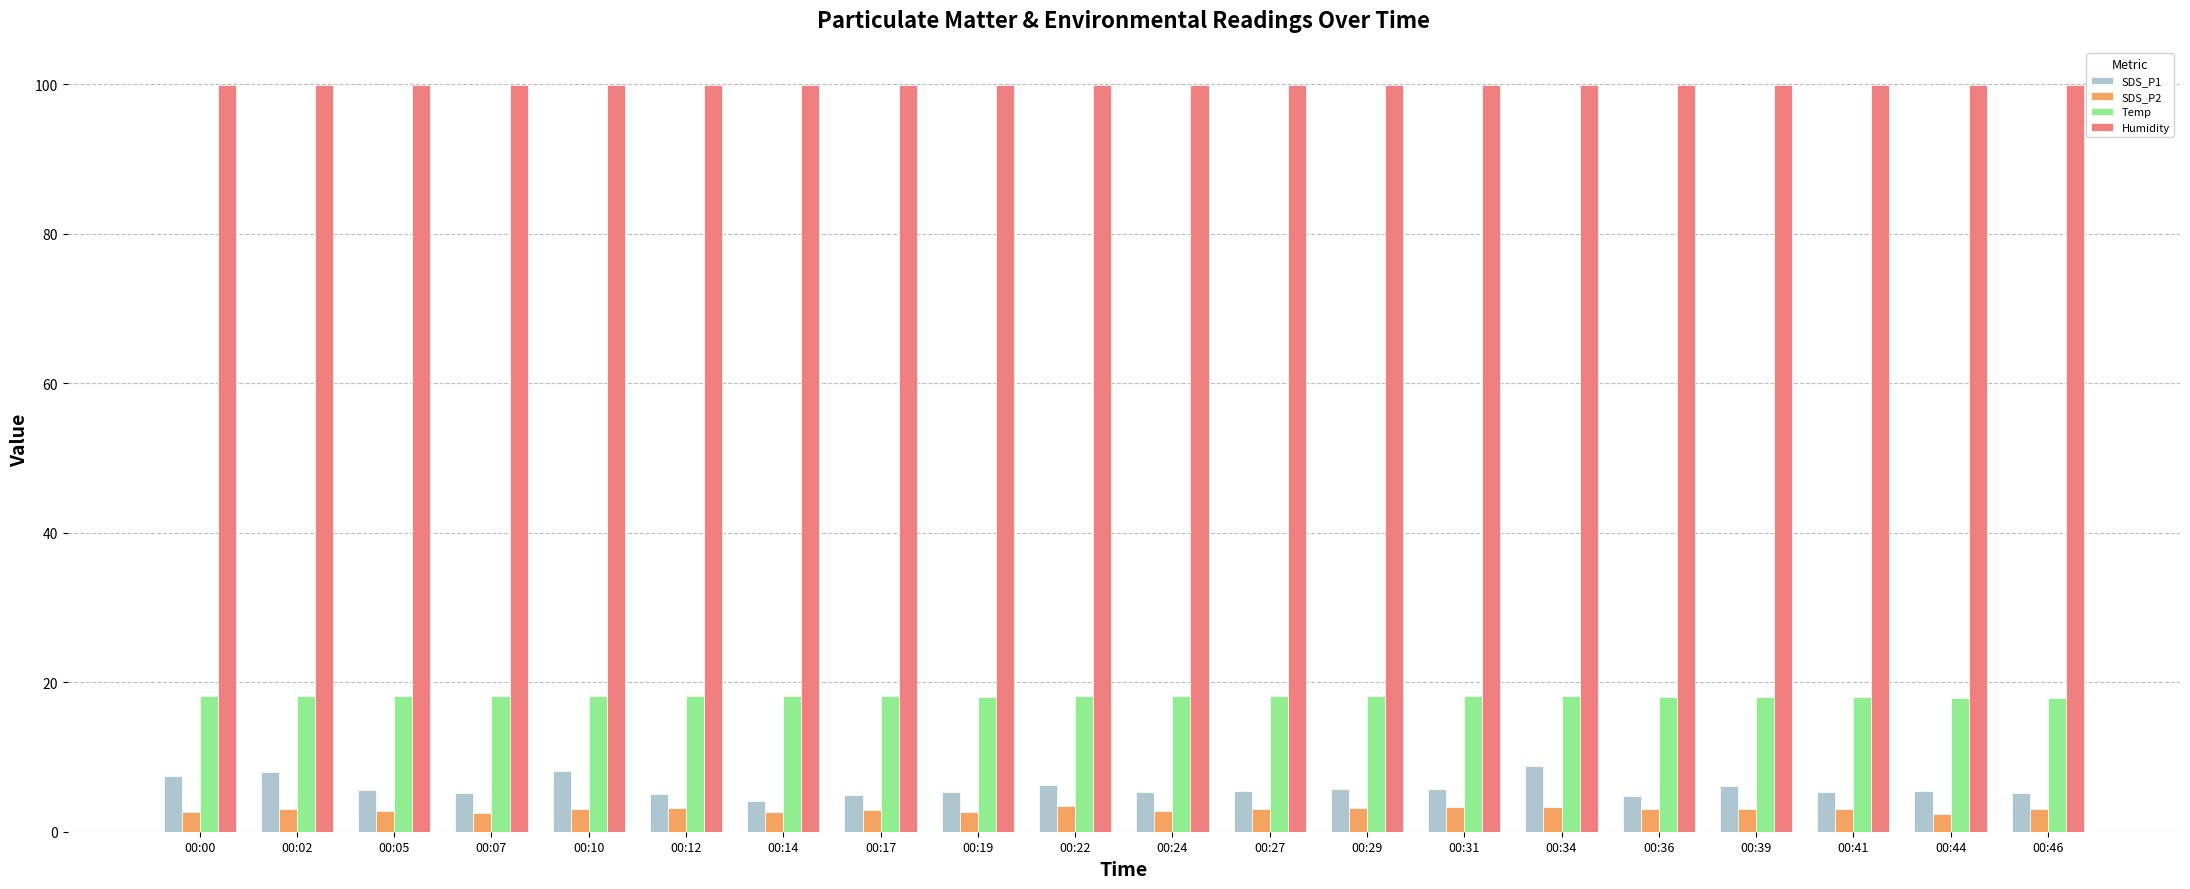

At how many categories does at least one series exceed 93?

20